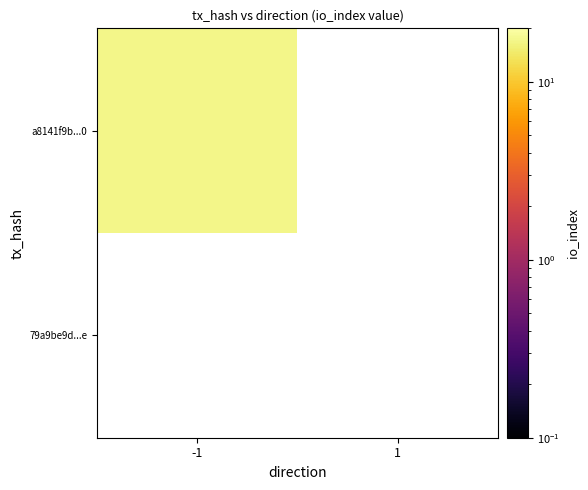

At how many categories does at least one series exceed 12?

1